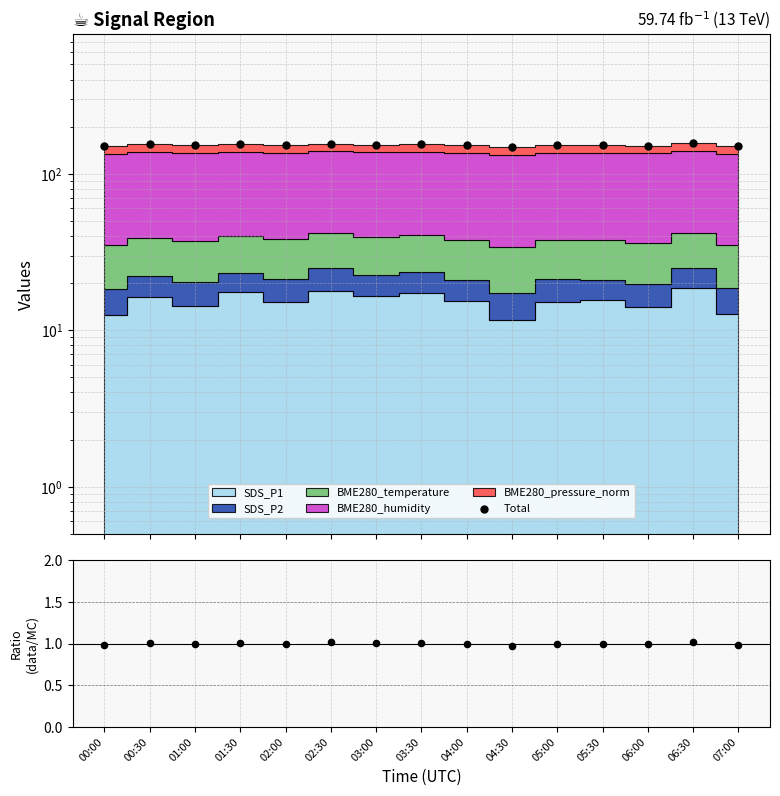

At which category is the sum across all series the highest?

06:30